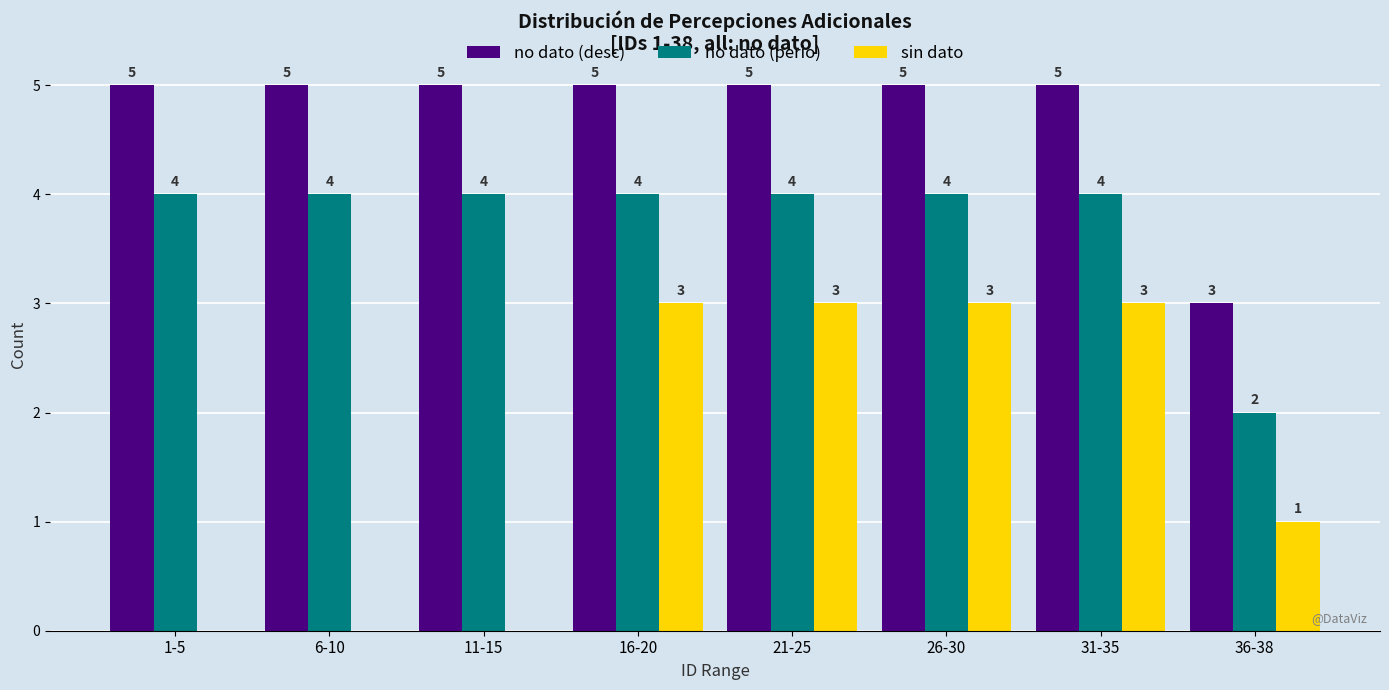

How many sin dato values are between 0 and 3?

8